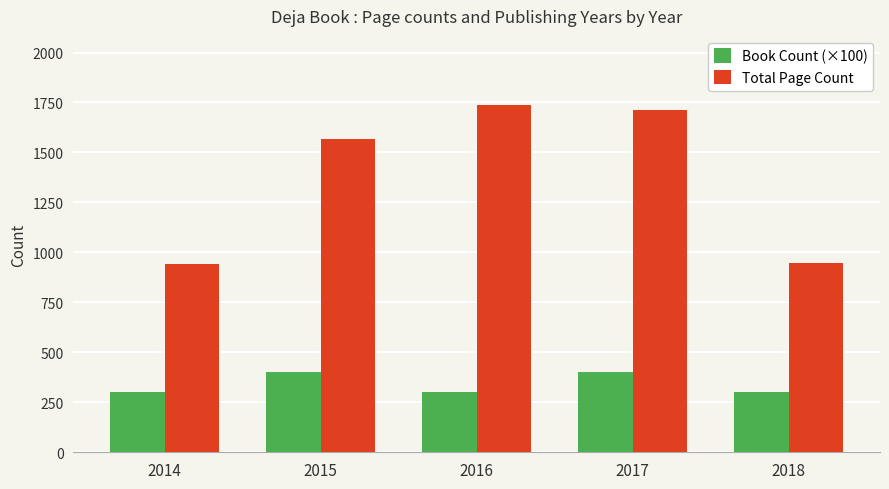

Is the value of Total Page Count at 2018 greater than the value of Book Count (×100) at 2017?

Yes